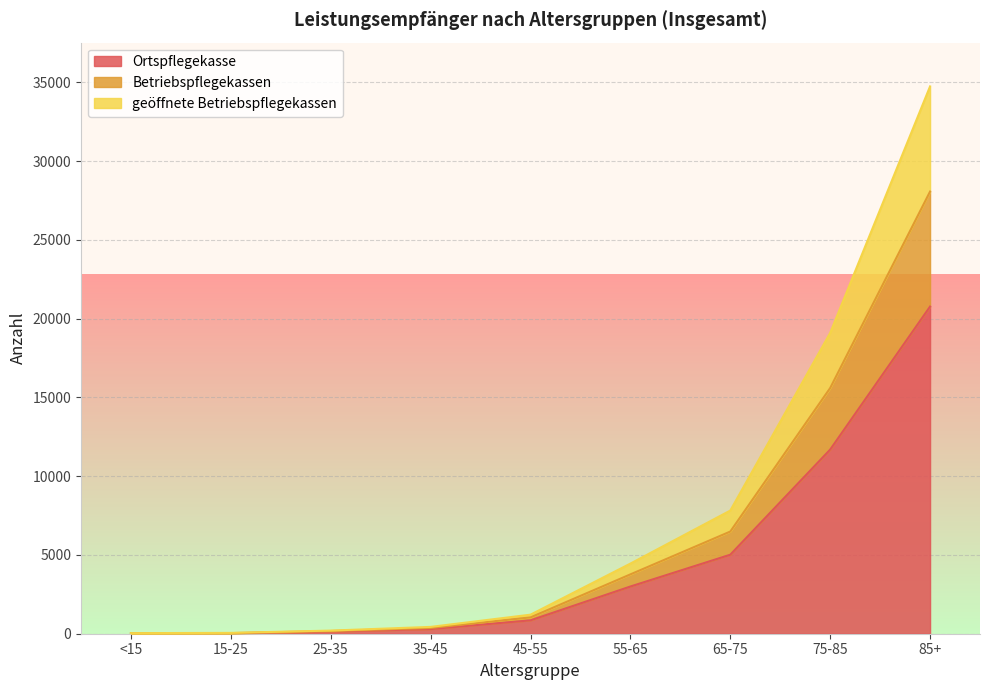

Count the number of data series in this chart.

3